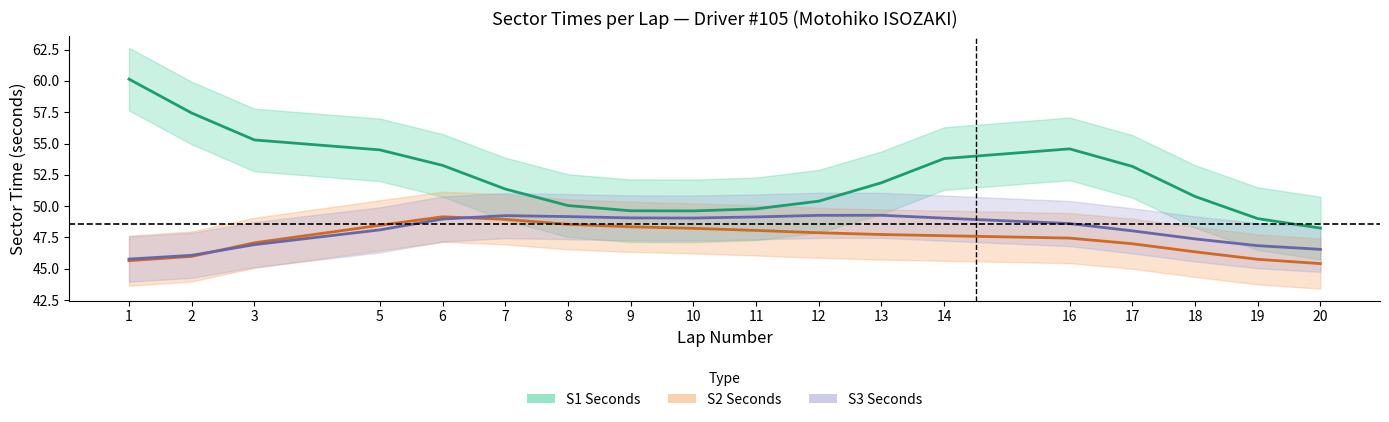

In S3 Seconds, how many points are lower than both neighbors (excluding endpoints)?

1